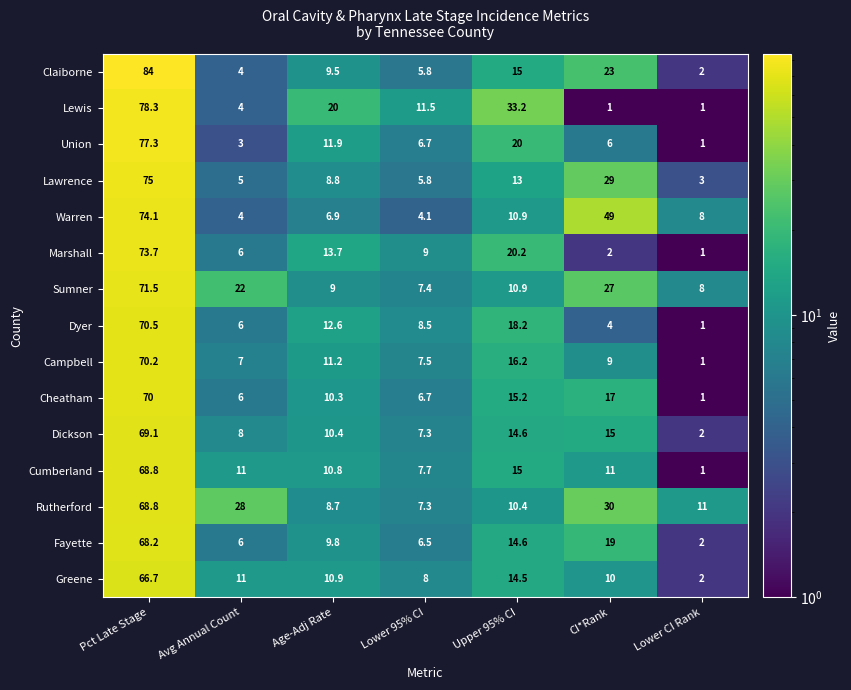

At which category is the sum across all series the highest?

Pct Late Stage